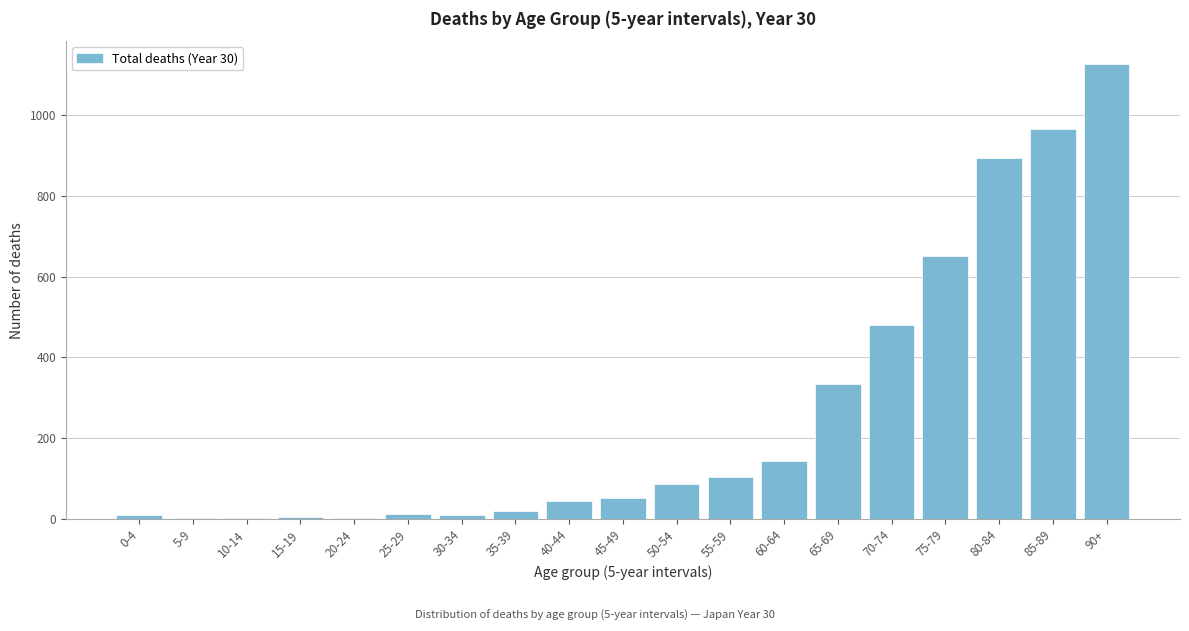

The chart shows a value of 364 at 85-89. True or false?

False